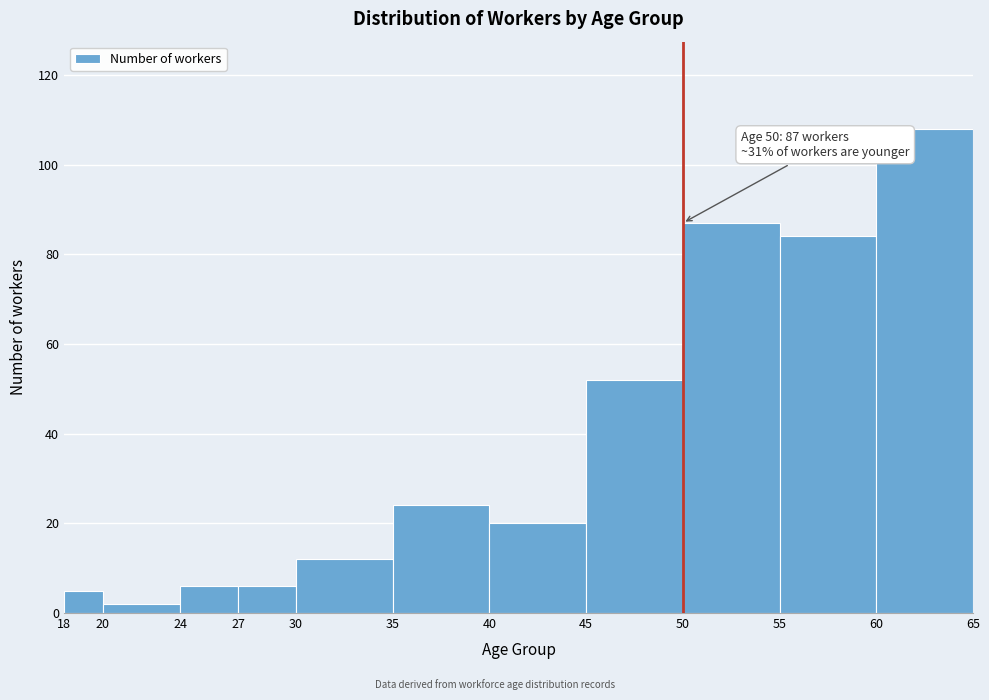

Over which range of the x-axis is the bar tallest?

60 to 65